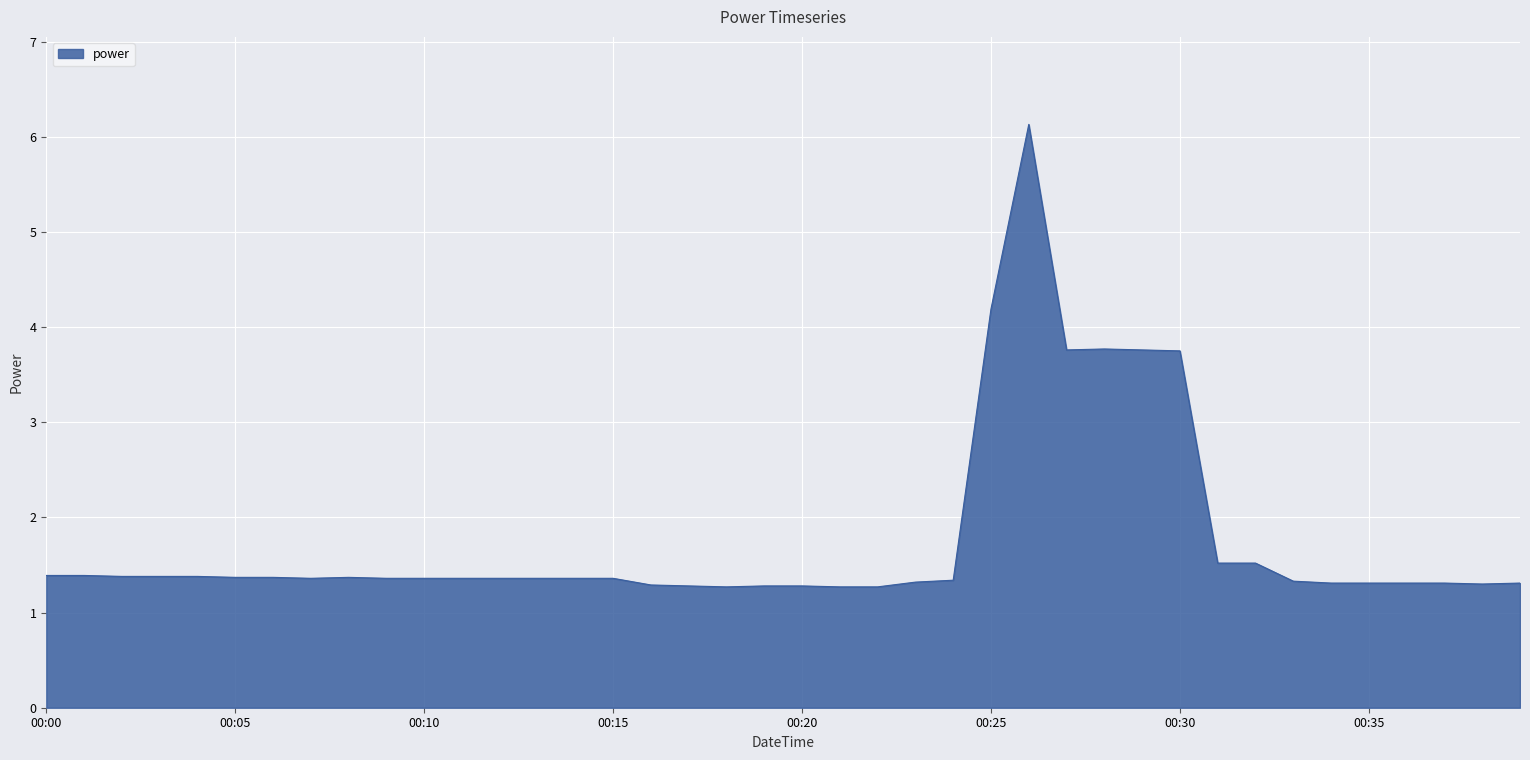

What is the difference between the maximum and minimum values?

4.9